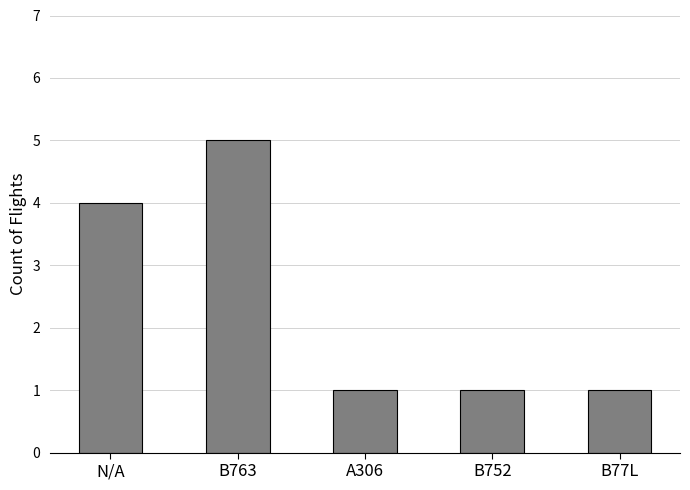

What is the greatest value displayed?

5